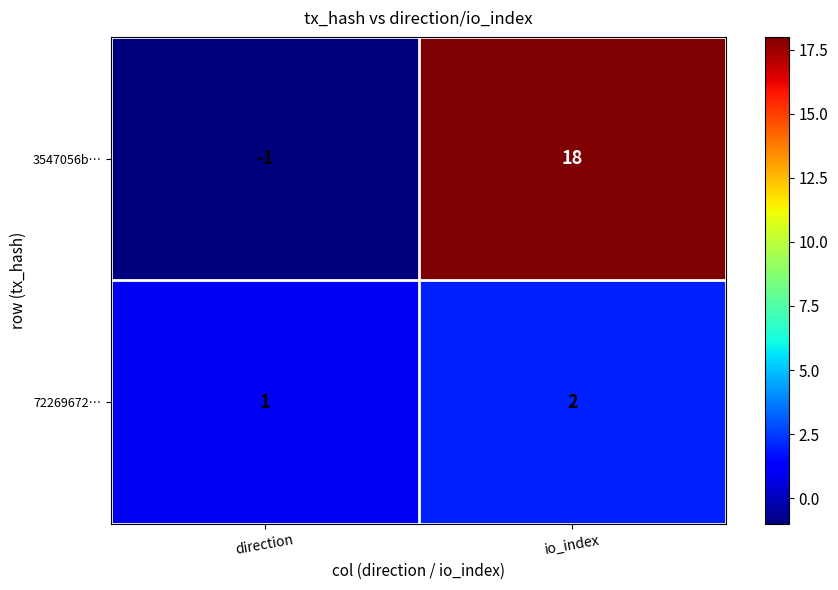

What is the difference between the 3547056b… values at direction and io_index?

19